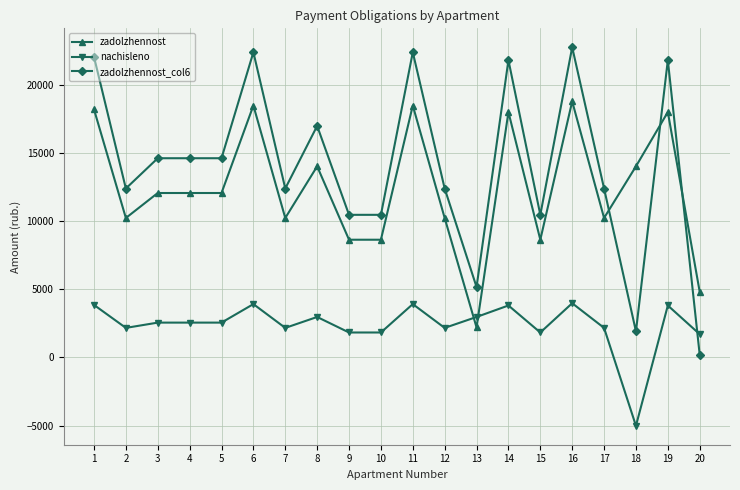

What is the maximum value shown in the chart?

22752.9